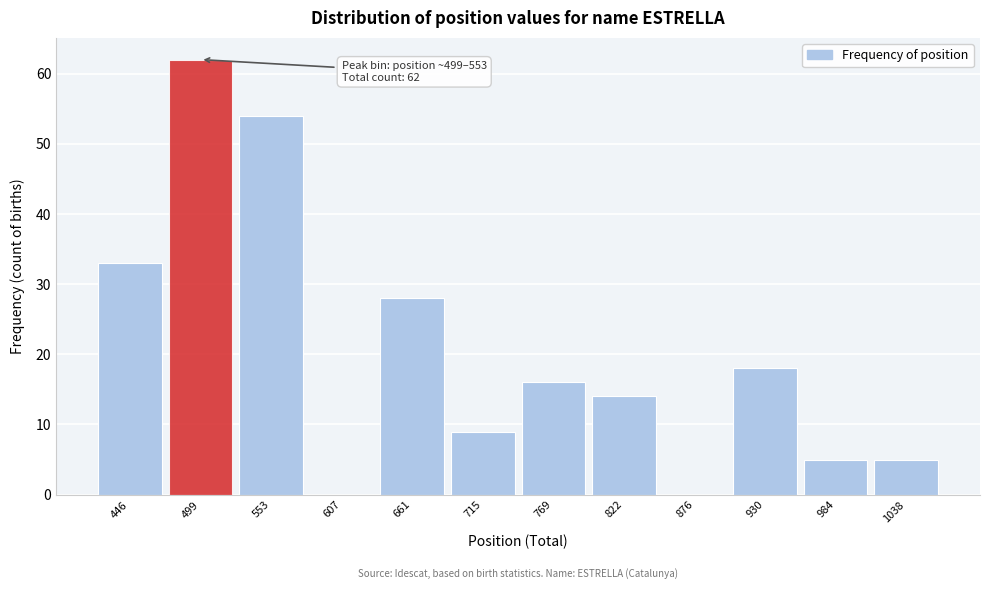

Reading right to left, transcribe all the data shown in this chart.

1038=5	984=5	930=18	876=0	822=14	769=16	715=9	661=28	607=0	553=54	499=62	446=33